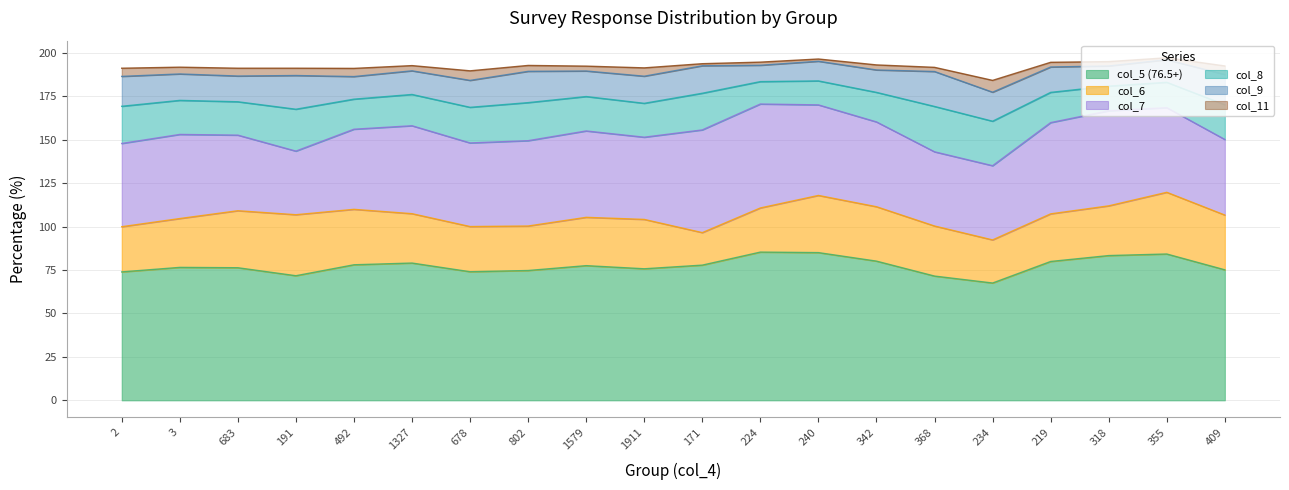

Between 234 and 171, which is larger?

171